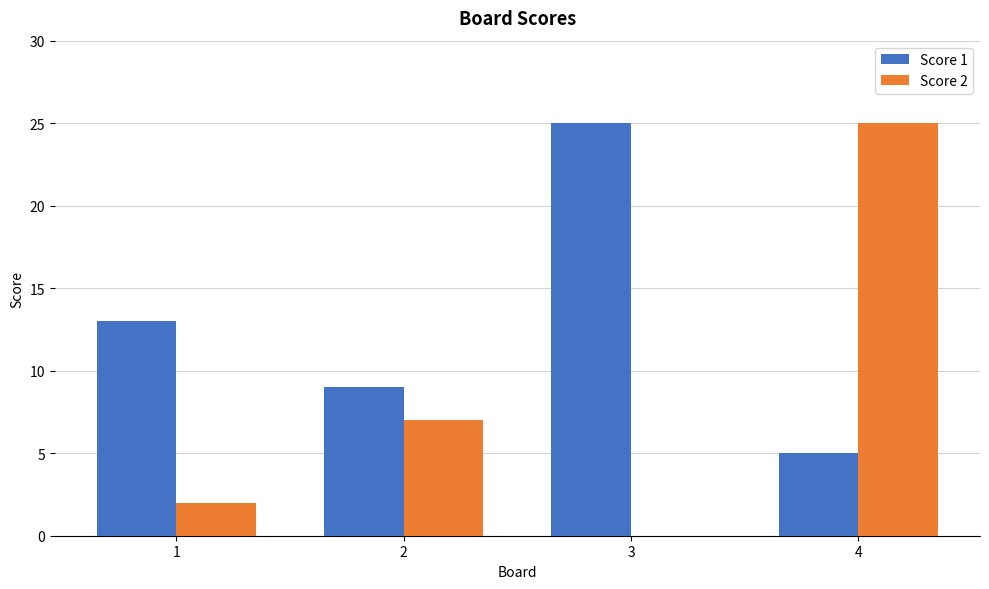

Which series changed the most between 3 and 4?

Score 2